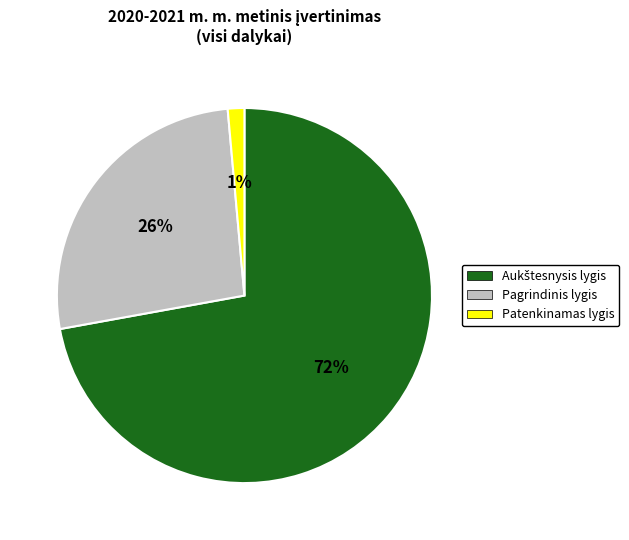

What percentage is the Patenkinamas lygis slice, to the nearest percent?

1%